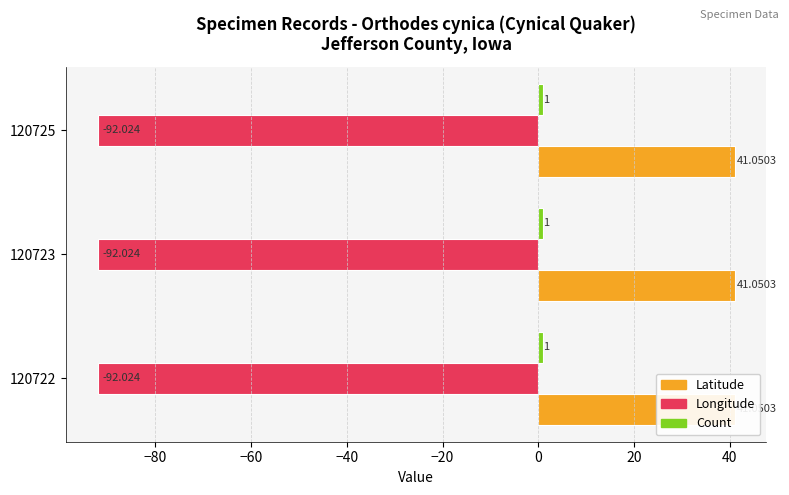

What is the value of the Longitude bar at the 2nd from the left?

-92.0